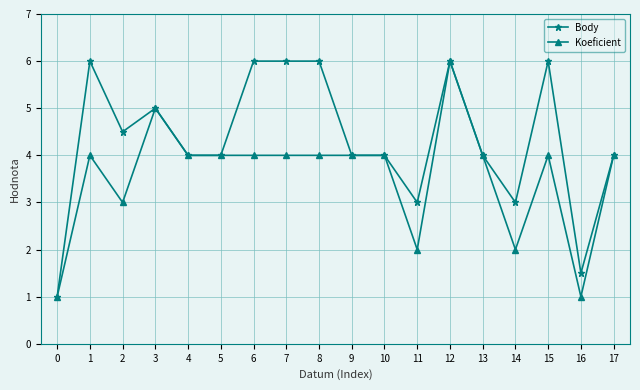

How many lines are shown in the chart?

2